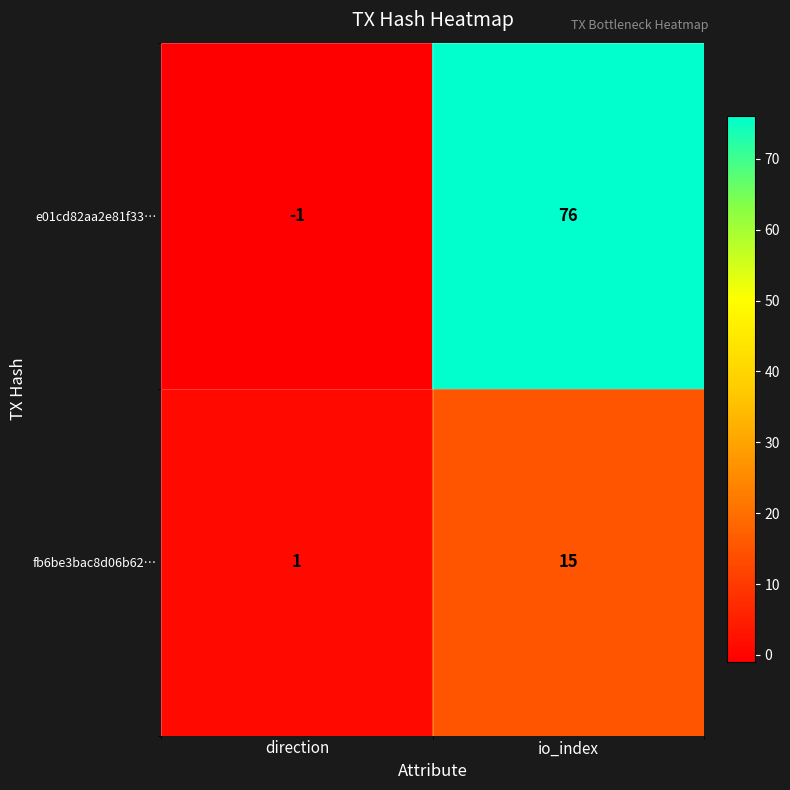

How many data points in fb6be3bac8d06b62… are less than 15?

1